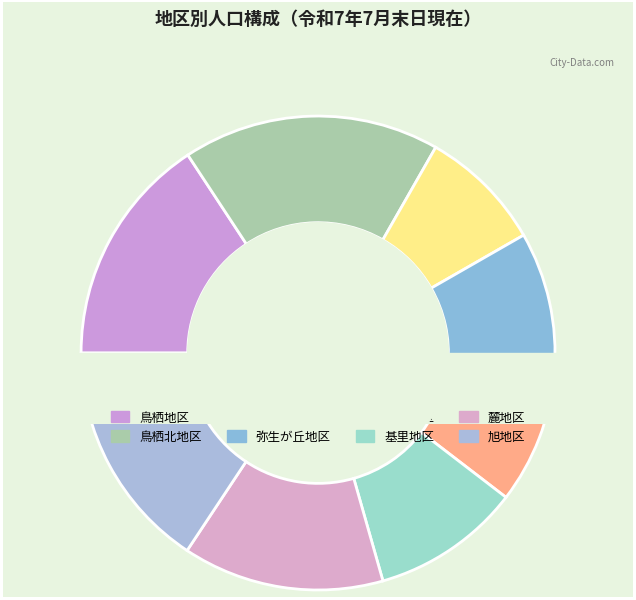

To the nearest percent, what is the combined percentage of 鳥栖北地区 and 弥生が丘地区?

27%